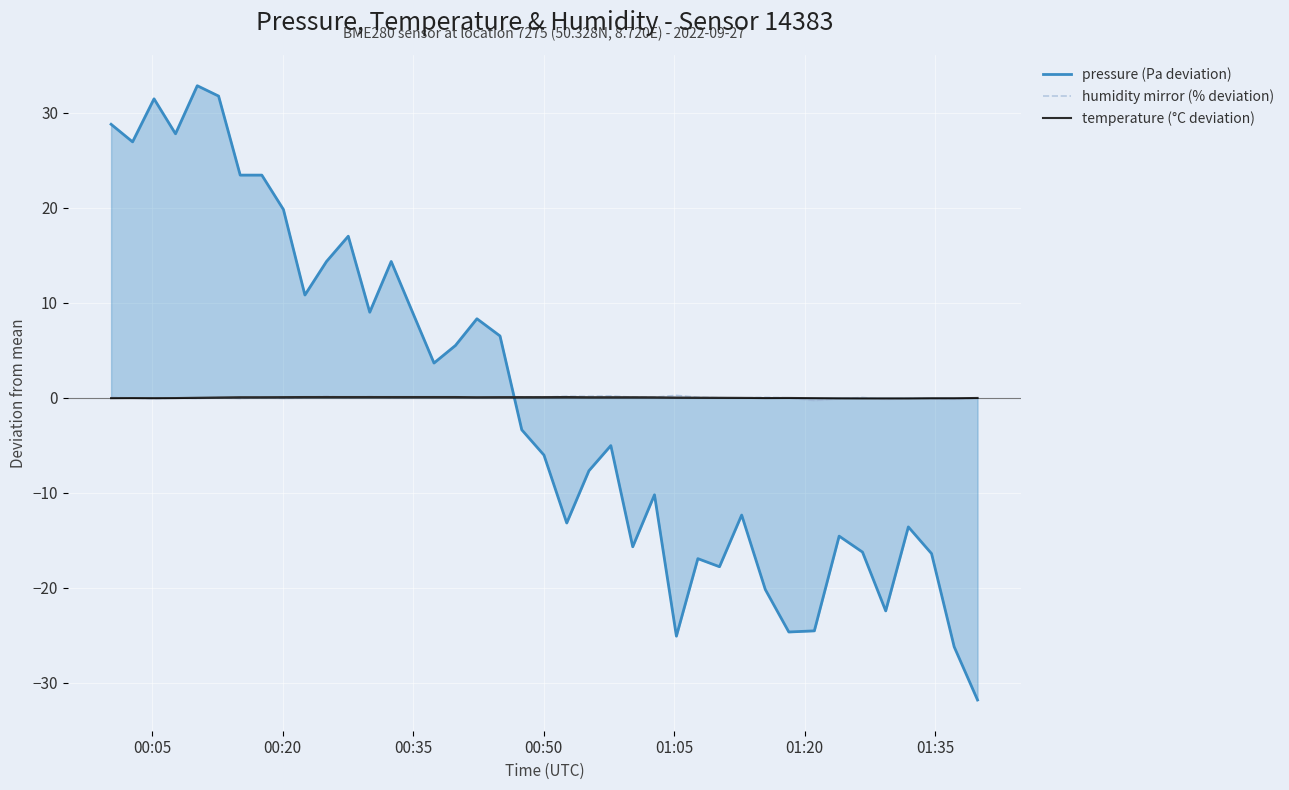

How many lines are shown in the chart?

3